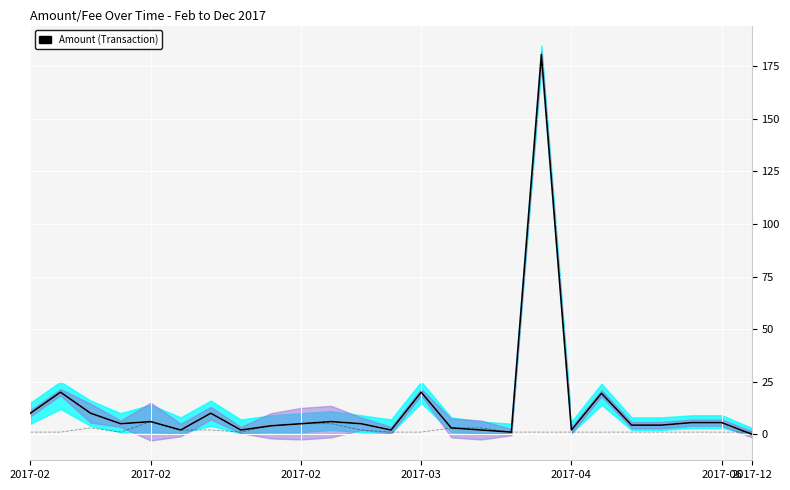

Which series changed the most between 14 and 21?

Fee